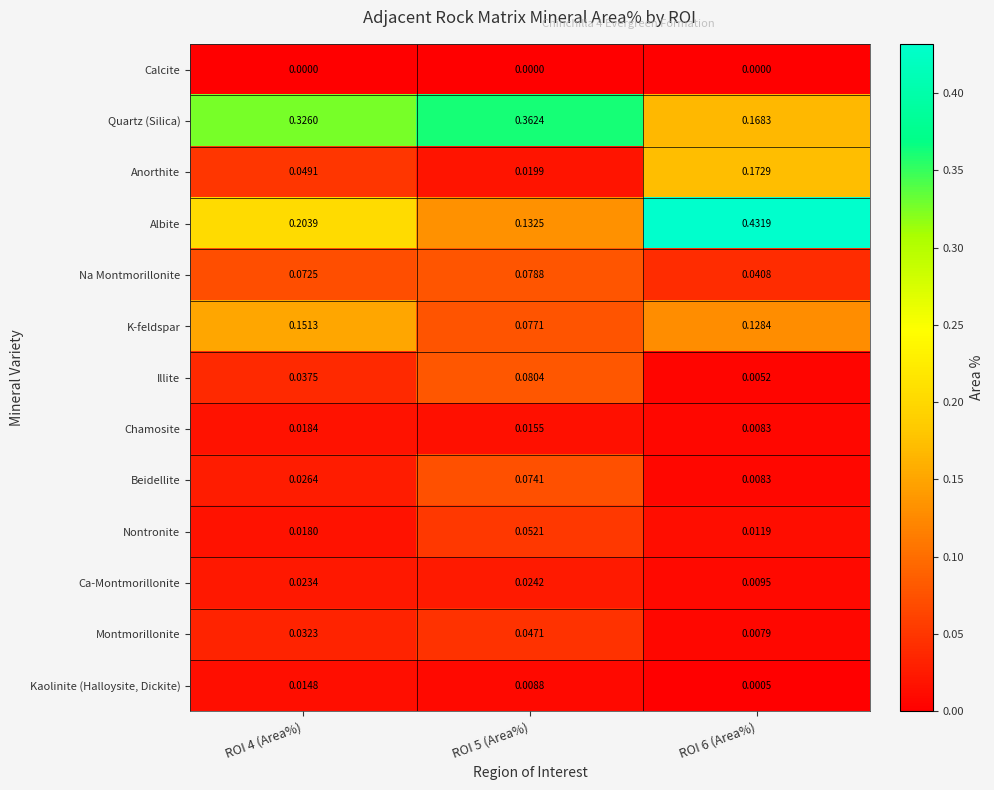

Which series has the largest range (max minus min)?

Albite